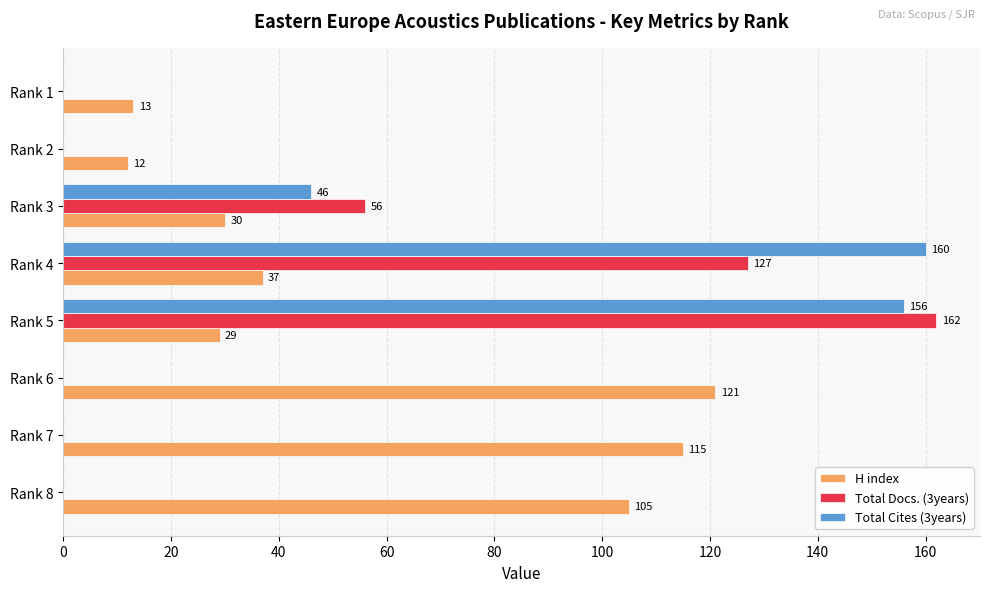

Is the value of Total Docs. (3years) at Rank 6 greater than the value of H index at Rank 3?

No